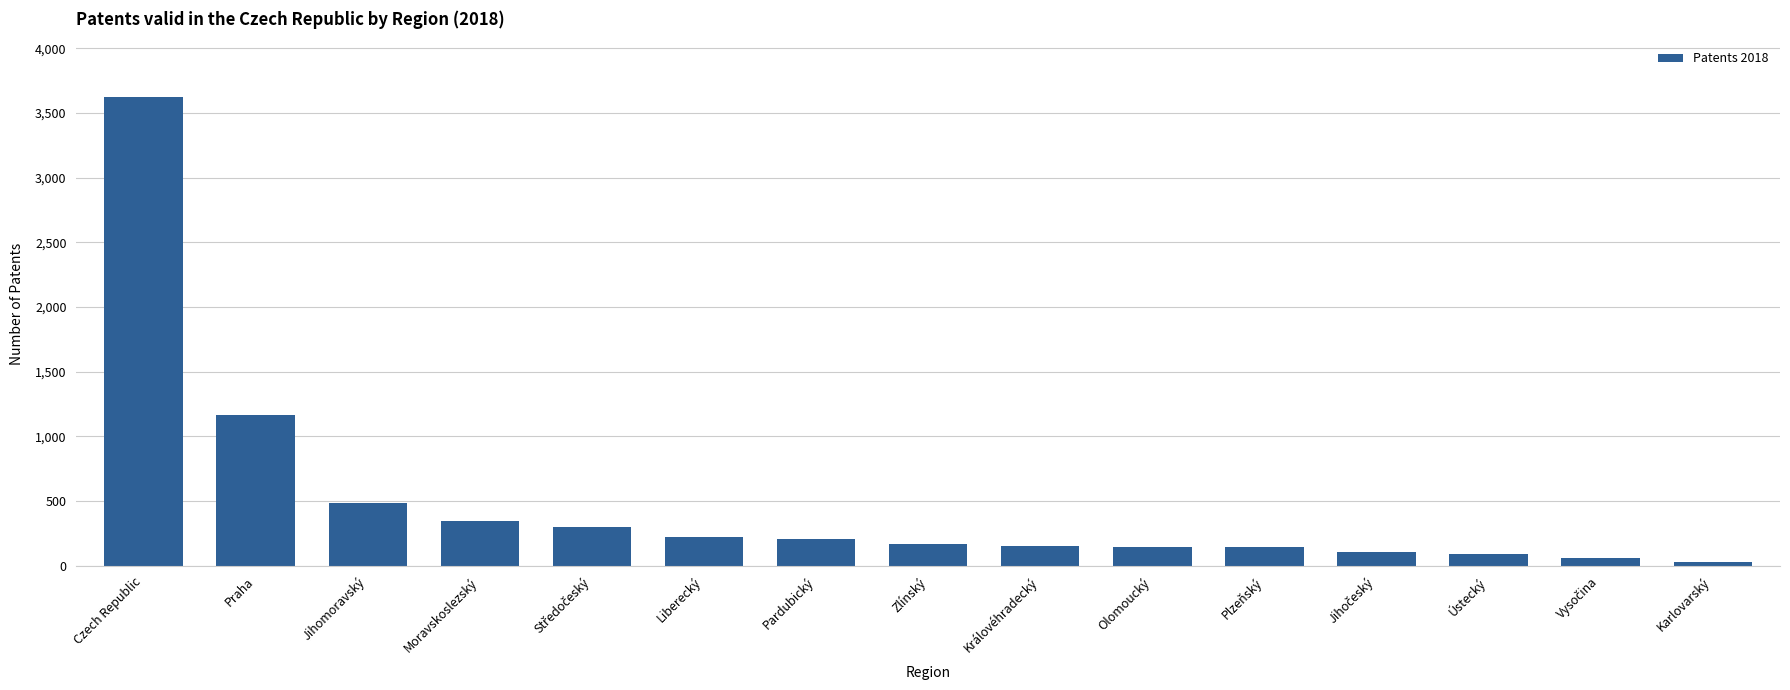

What is the difference between the values at Praha and Pardubický?

956.6